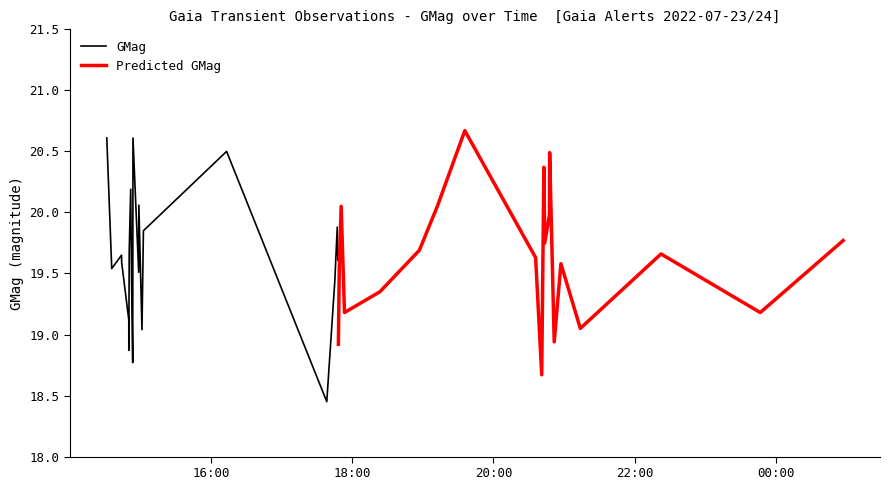

How many data points in GMag are less than 19?

3